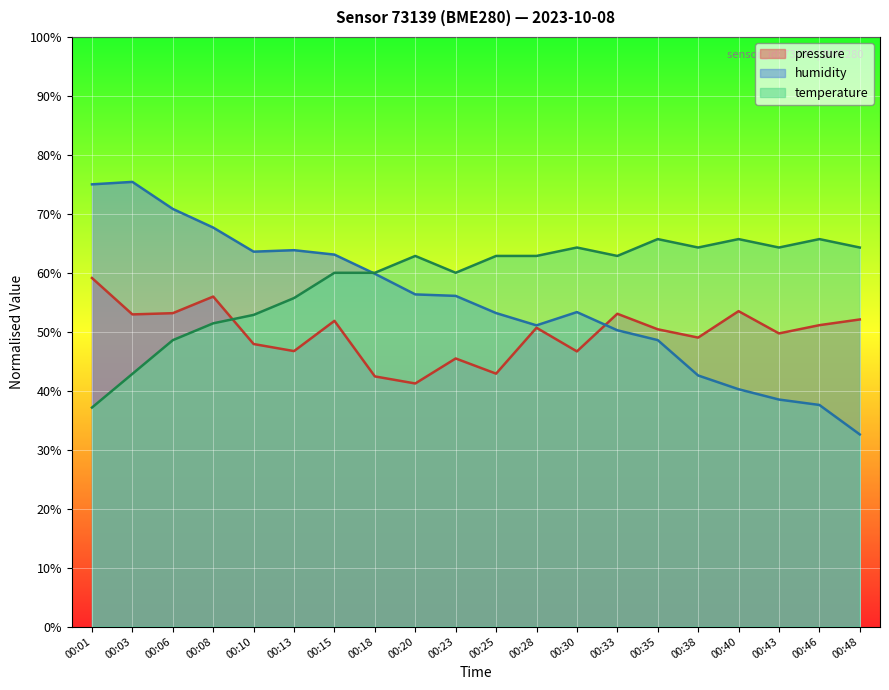

Reading left to right, transcribe all the data shown in this chart.

pressure: 00:01=59.1	00:03=52.9	00:06=53.1	00:08=56.0	00:10=47.9	00:13=46.7	00:15=51.9	00:18=42.4	00:20=41.2	00:23=45.5	00:25=42.9	00:28=50.7	00:30=46.7	00:33=53.1	00:35=50.4	00:38=49.0	00:40=53.5	00:43=49.7	00:46=51.1	00:48=52.1
humidity: 00:01=75.0	00:03=75.4	00:06=70.8	00:08=67.7	00:10=63.6	00:13=63.8	00:15=63.1	00:18=59.8	00:20=56.3	00:23=56.1	00:25=53.2	00:28=51.1	00:30=53.3	00:33=50.3	00:35=48.6	00:38=42.6	00:40=40.2	00:43=38.5	00:46=37.6	00:48=32.6
temperature: 00:01=37.1	00:03=42.9	00:06=48.6	00:08=51.4	00:10=52.9	00:13=55.7	00:15=60.0	00:18=60.0	00:20=62.9	00:23=60.0	00:25=62.9	00:28=62.9	00:30=64.3	00:33=62.9	00:35=65.7	00:38=64.3	00:40=65.7	00:43=64.3	00:46=65.7	00:48=64.3